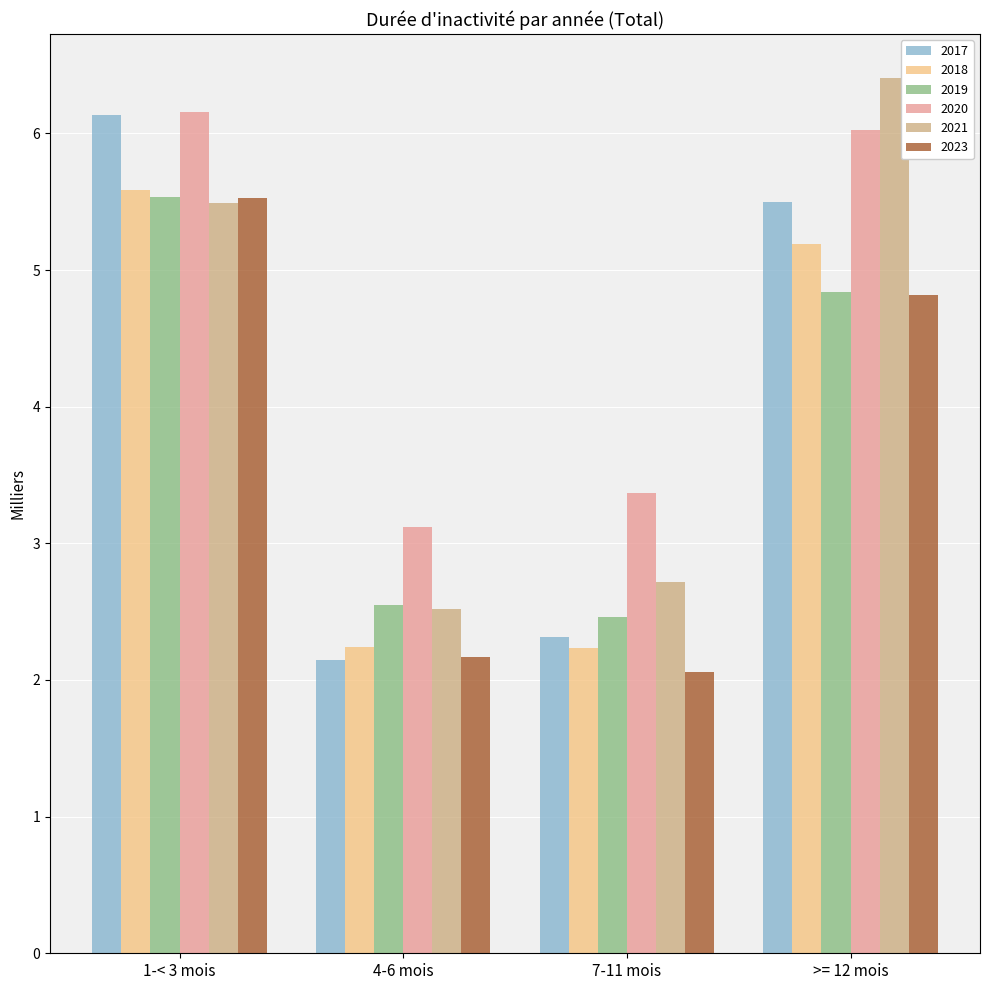

What is the sum of all 2017 values?

16.1